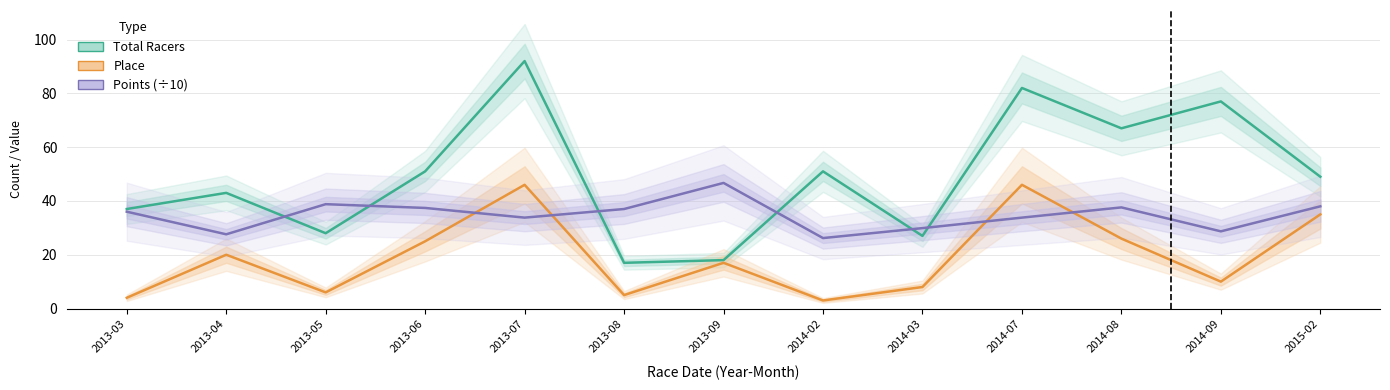

Between 2014-02 and 2013-05, which is larger?

2014-02